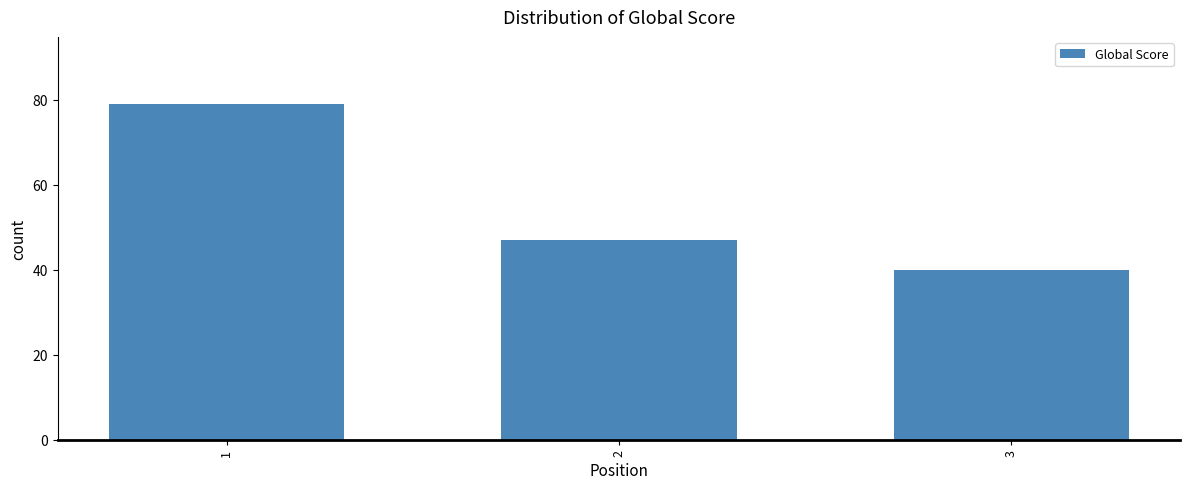

What is the value of the 2nd bar from the left?

47